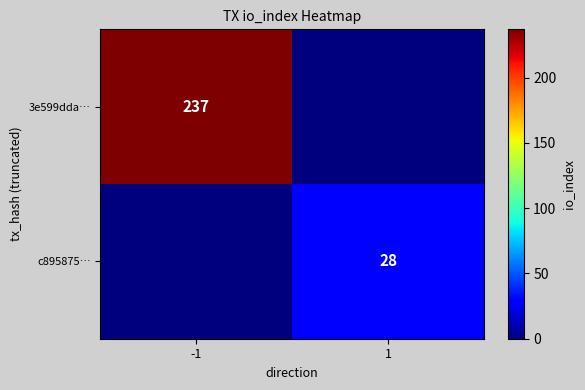

The c895875… series shows 28 at 1. True or false?

True